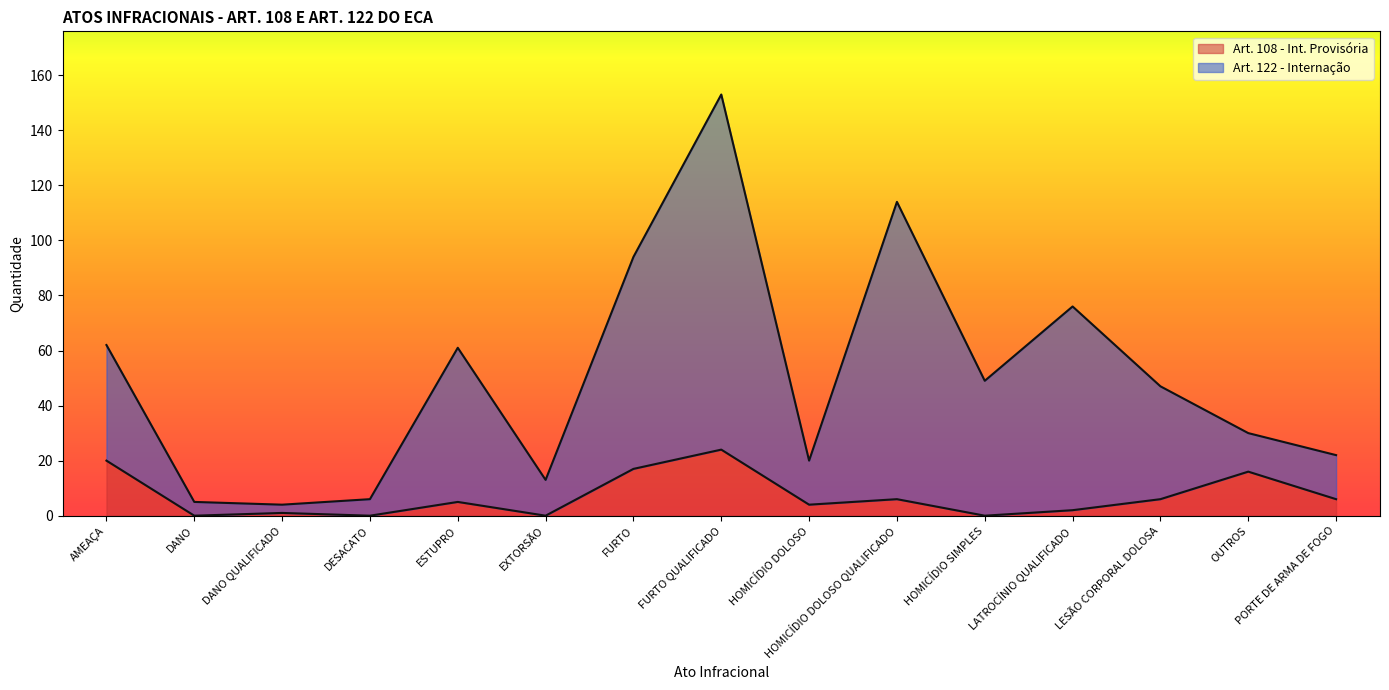

The Art. 108 - Int. Provisória series shows 1 at DANO QUALIFICADO. True or false?

False